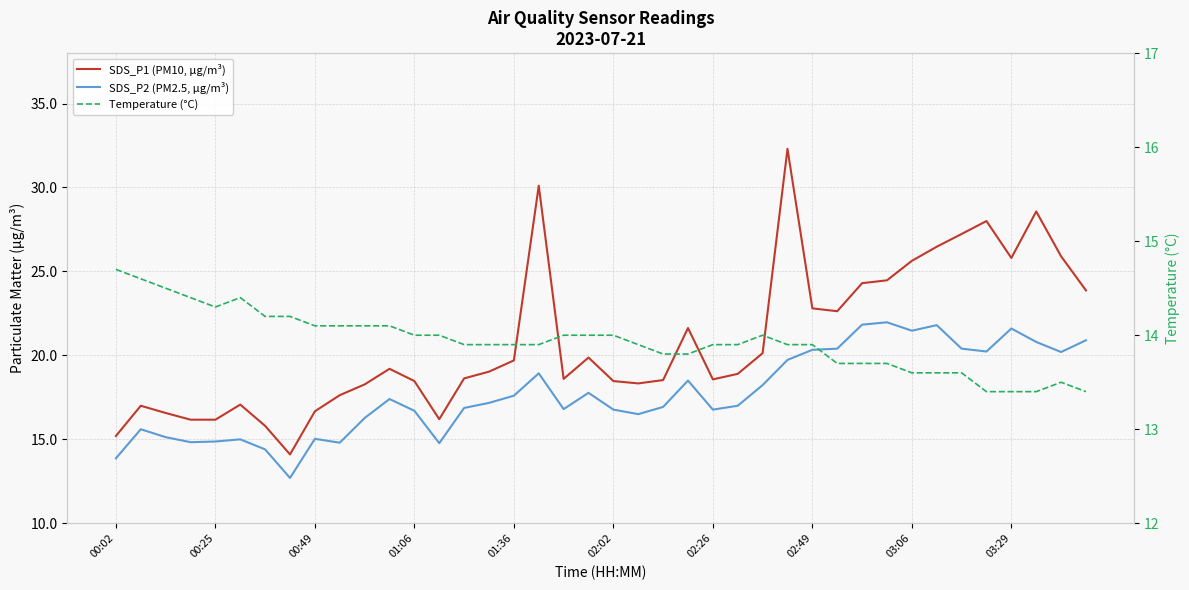

Count the number of categories in the chart.

40